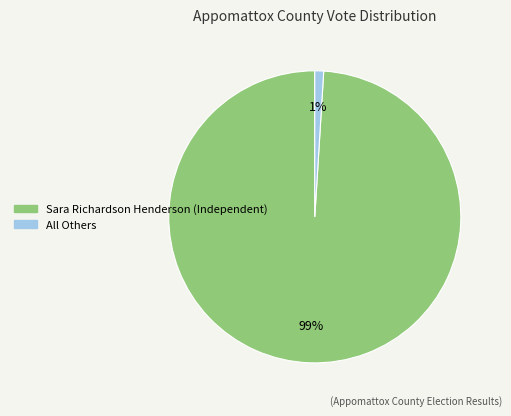

How many segments does this pie chart have?

2